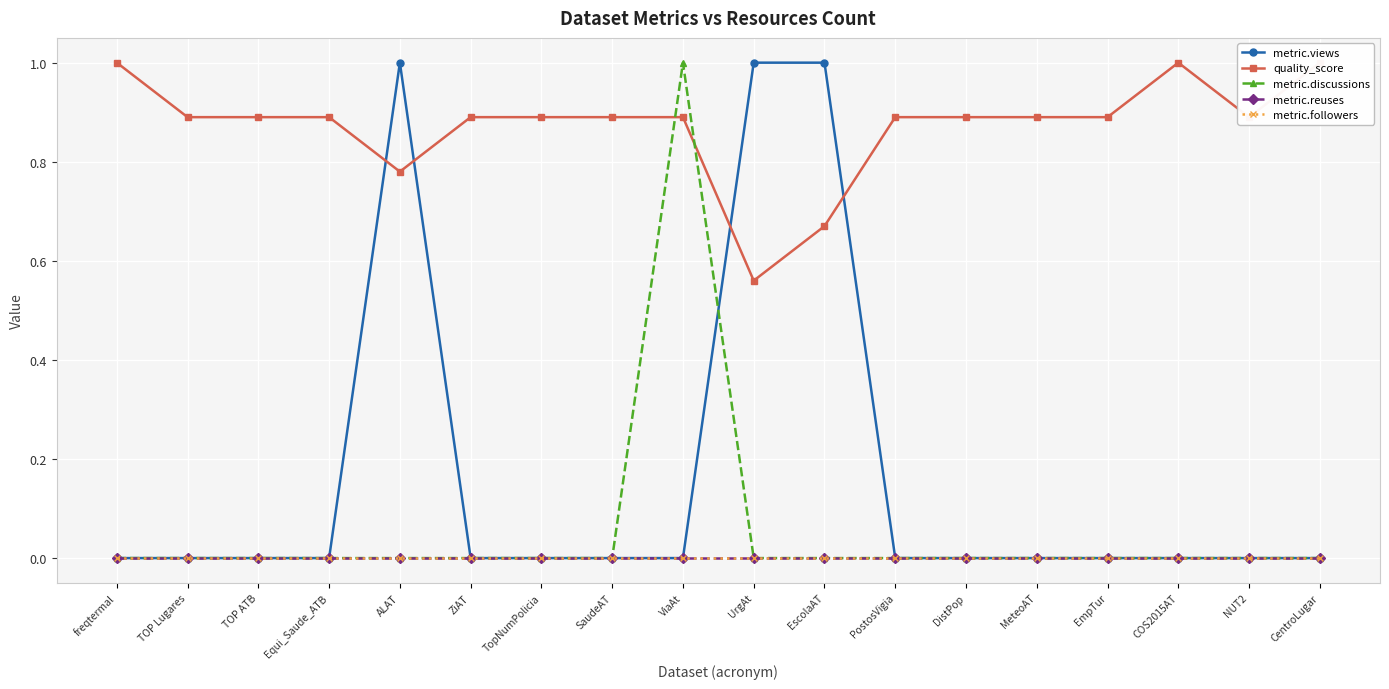

Which category has the highest value in the metric.discussions series?

ViaAt